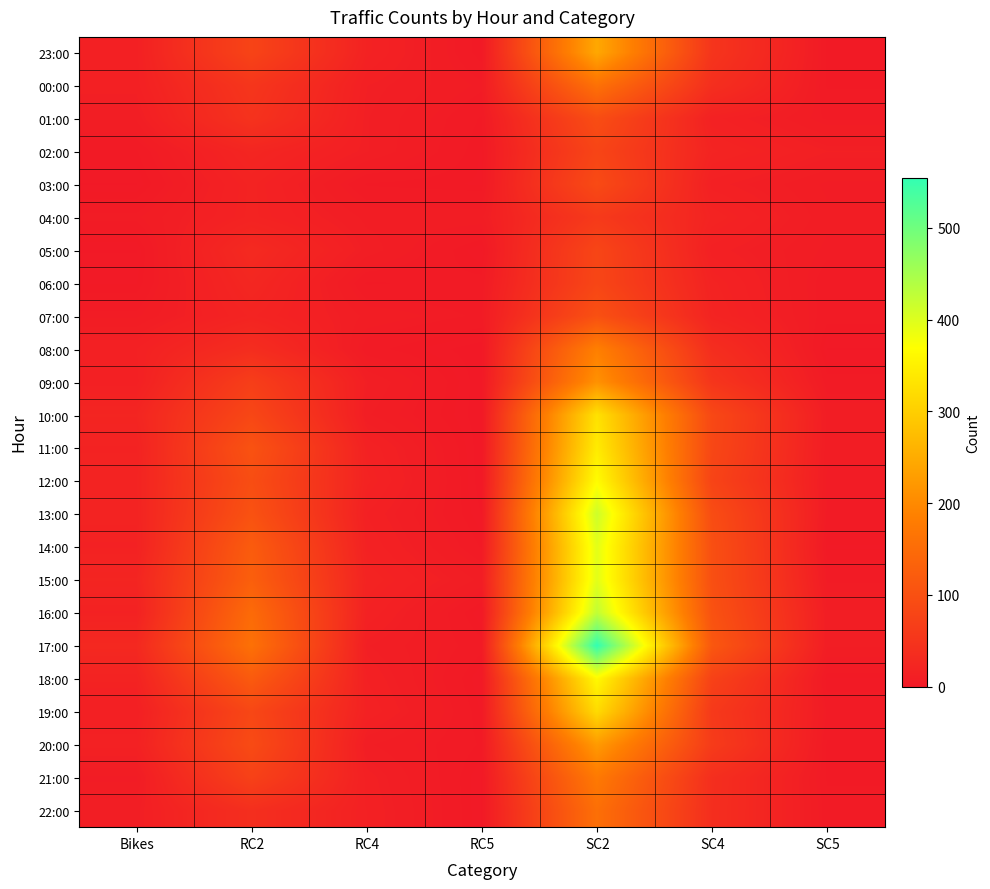

What is the greatest value displayed?

555